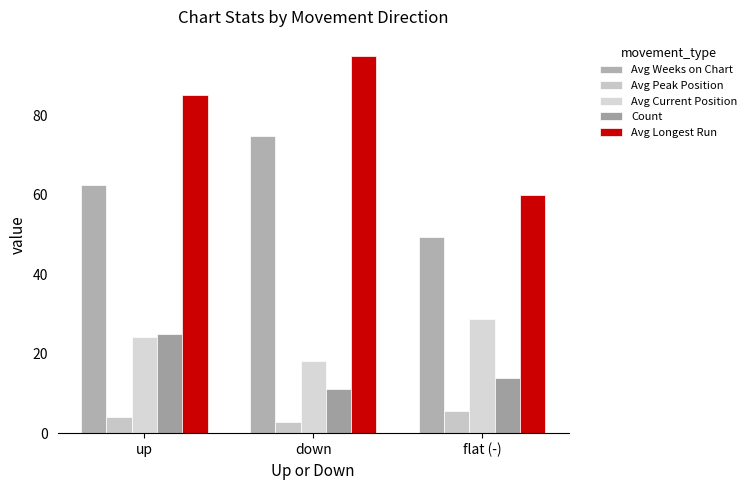

Reading left to right, what are all the values shown in this chart?

Avg Weeks on Chart: 62.4	74.8	49.3
Avg Peak Position: 4.1	2.8	5.6
Avg Current Position: 24.3	18.2	28.7
Count: 25.0	11.0	14.0
Avg Longest Run: 85.0	95.0	60.0